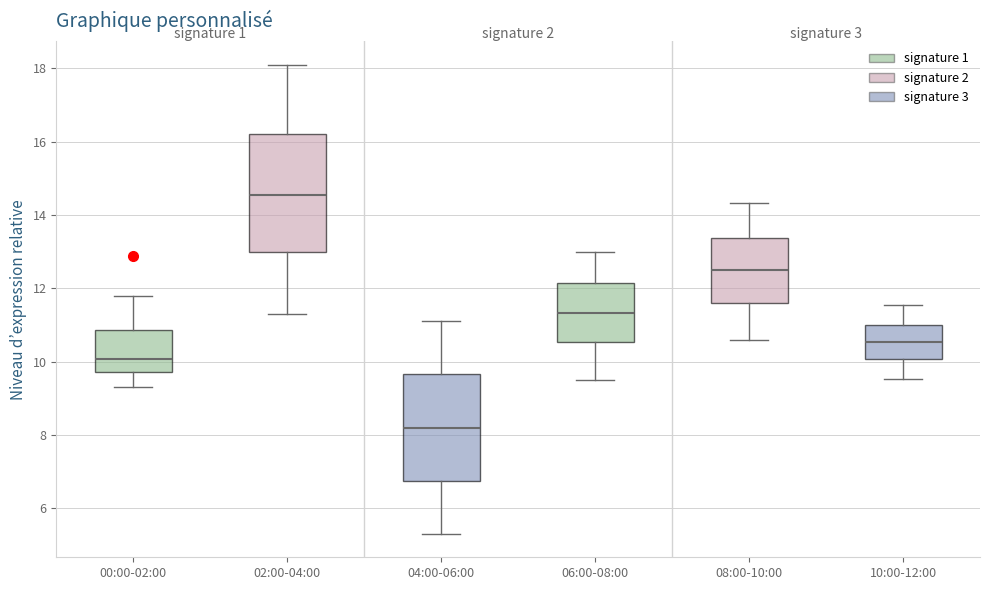

Reading left to right, transcribe this box plot: for each box, give where its median line is, the range the box spans, and where its two whiskers end, as read against the y-axis. The values are not printed on the chart, so give them approximately, as read against the axis.

00:00-02:00: median 10.0, box 9.8 to 10.8, whiskers 9.4 to 11.8
02:00-04:00: median 14.6, box 13.0 to 16.2, whiskers 11.4 to 18.2
04:00-06:00: median 8.2, box 6.8 to 9.6, whiskers 5.4 to 11.2
06:00-08:00: median 11.4, box 10.6 to 12.2, whiskers 9.6 to 13.0
08:00-10:00: median 12.4, box 11.6 to 13.4, whiskers 10.6 to 14.4
10:00-12:00: median 10.6, box 10.0 to 11.0, whiskers 9.6 to 11.6